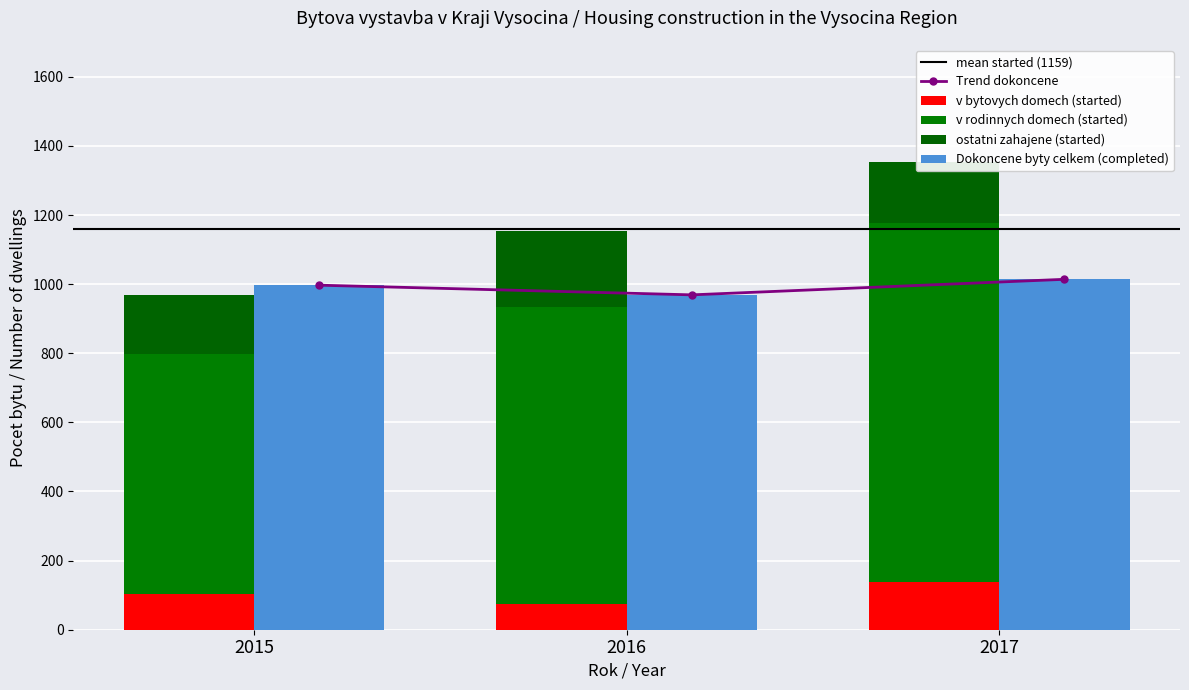

How many data points in Dokoncene byty (Dwellings completed) are above 997?

1